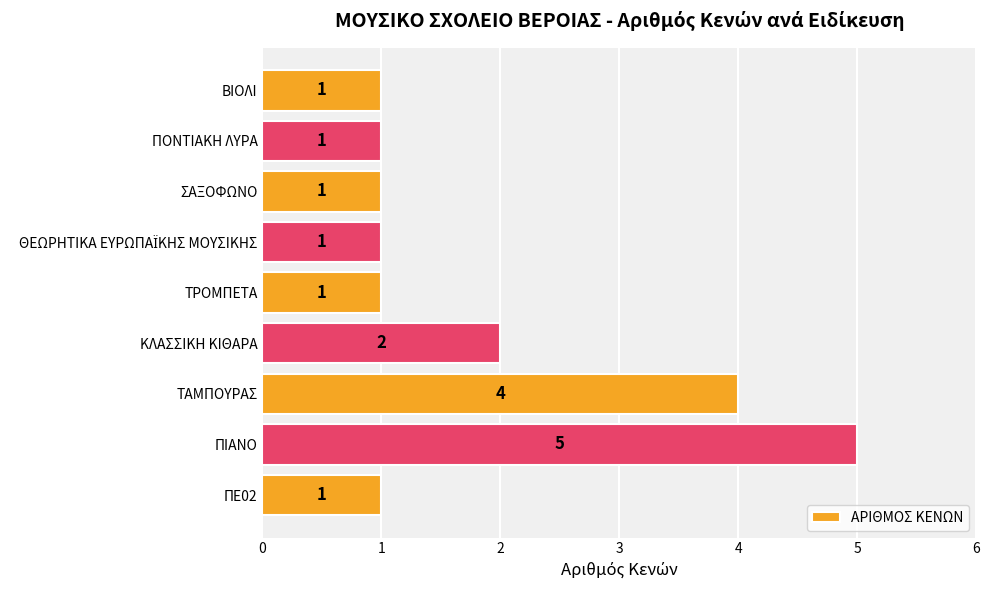

Reading top to bottom, what are all the values shown in this chart?

1	1	1	1	1	2	4	5	1